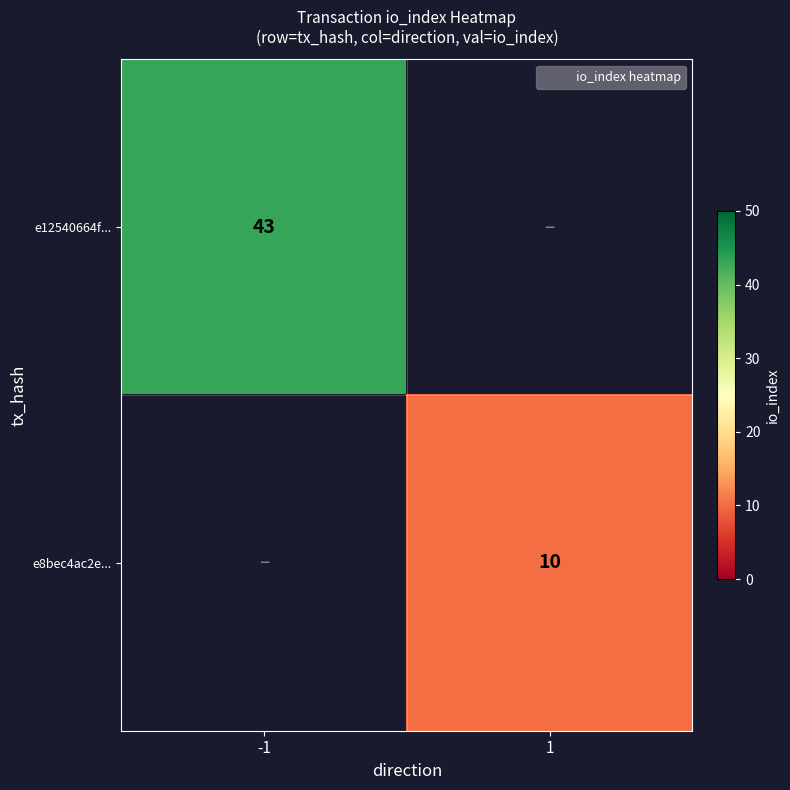

Rank the series at -1 from lowest to highest value.

e12540664f..., e8bec4ac2e...